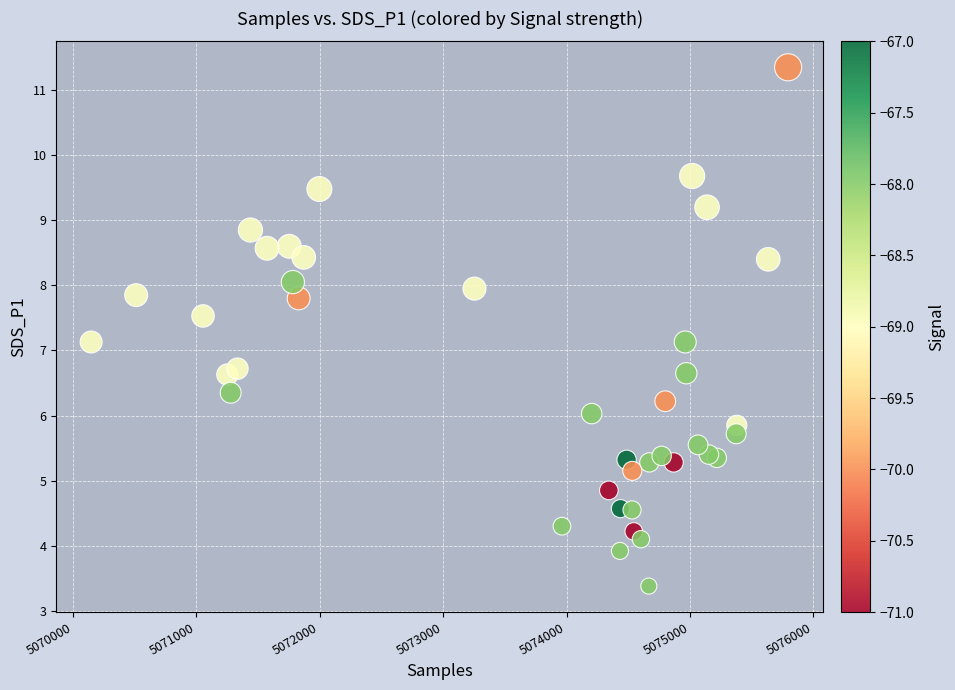

What is the range of X values (max minus min)?

5649.0